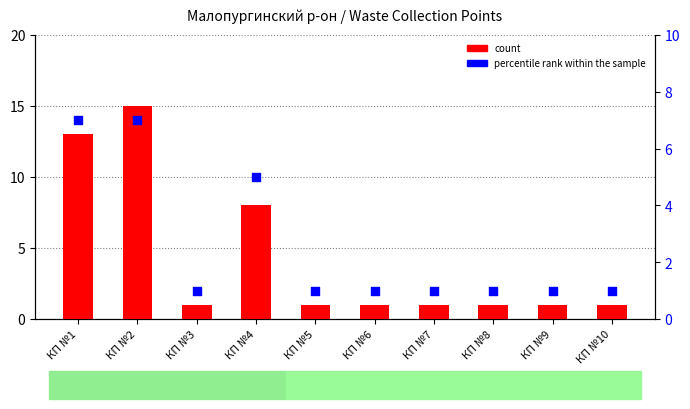

At which category is the sum across all series the highest?

КП №2